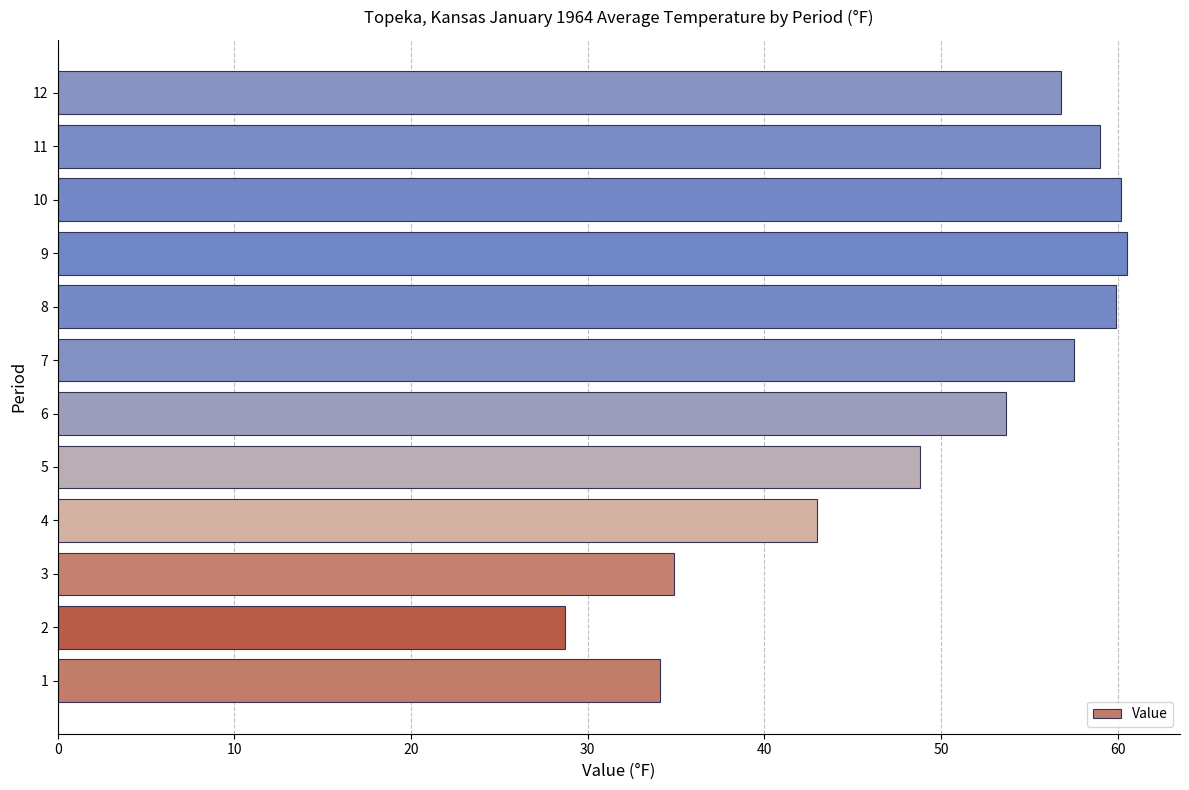

How many values are below 56?

6